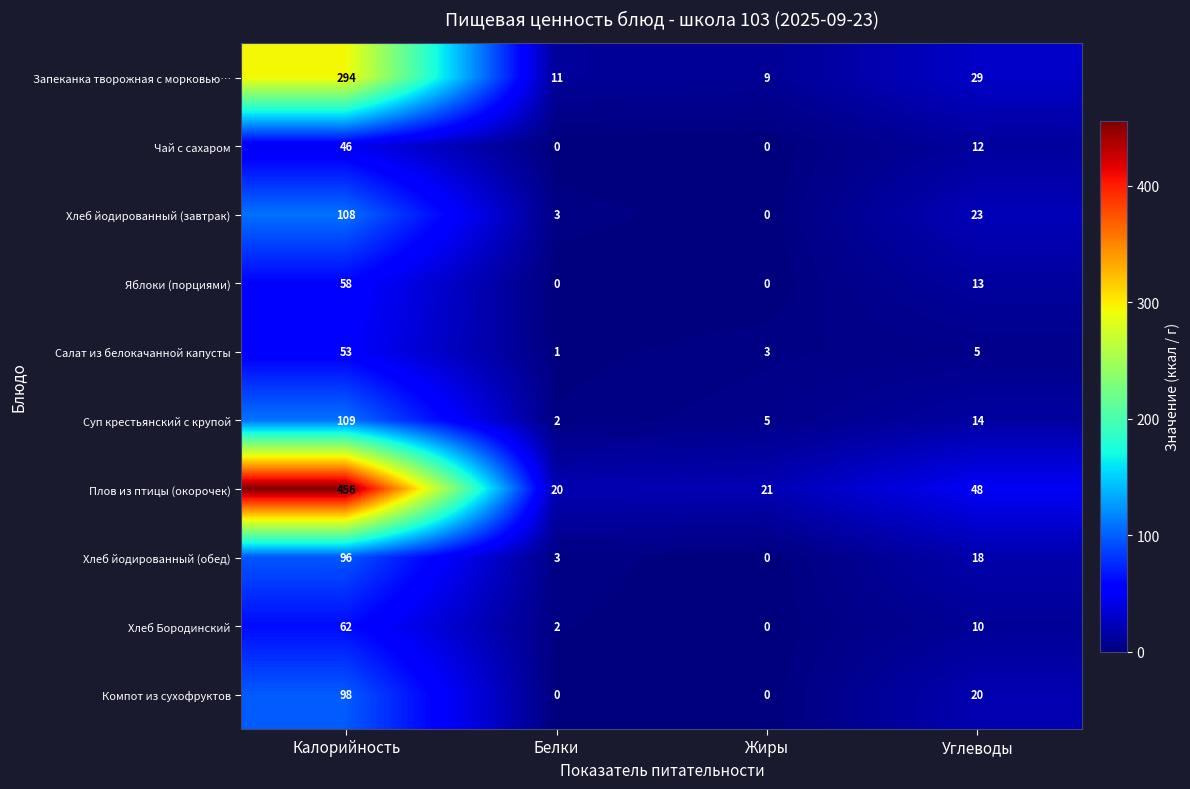

Is it true that Хлеб йодированный (обед) equals 2 at Белки?

False